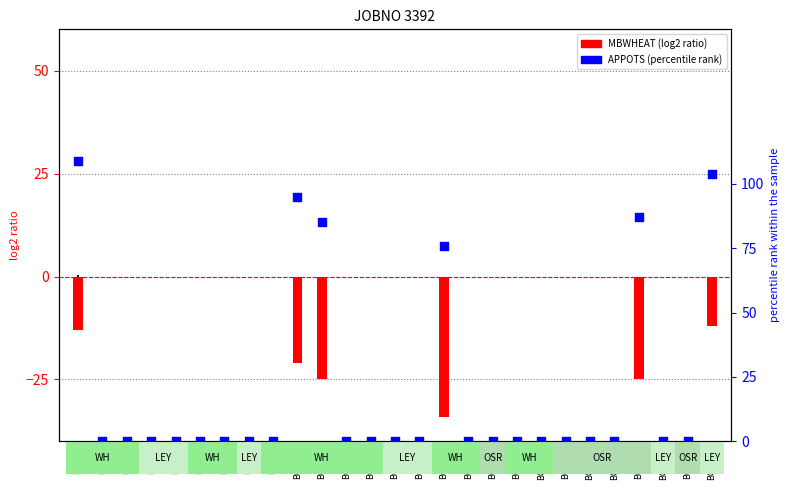

At which category is the sum across all series the highest?

BOR1